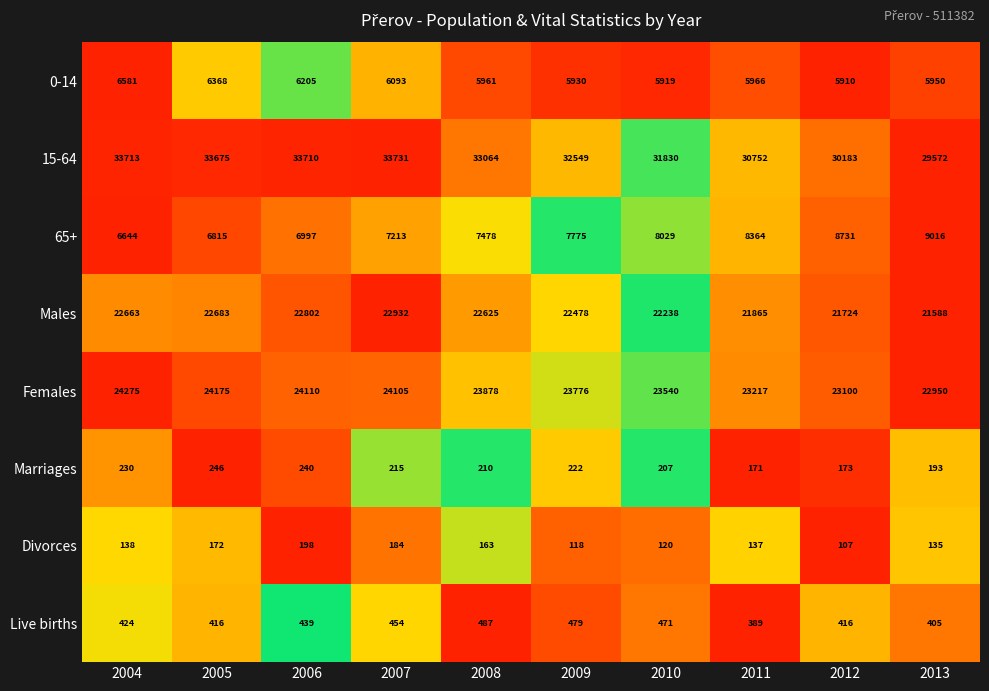

At 2005, list the series in order from largest to smallest.

15-64, Females, Males, 65+, 0-14, Live births, Marriages, Divorces